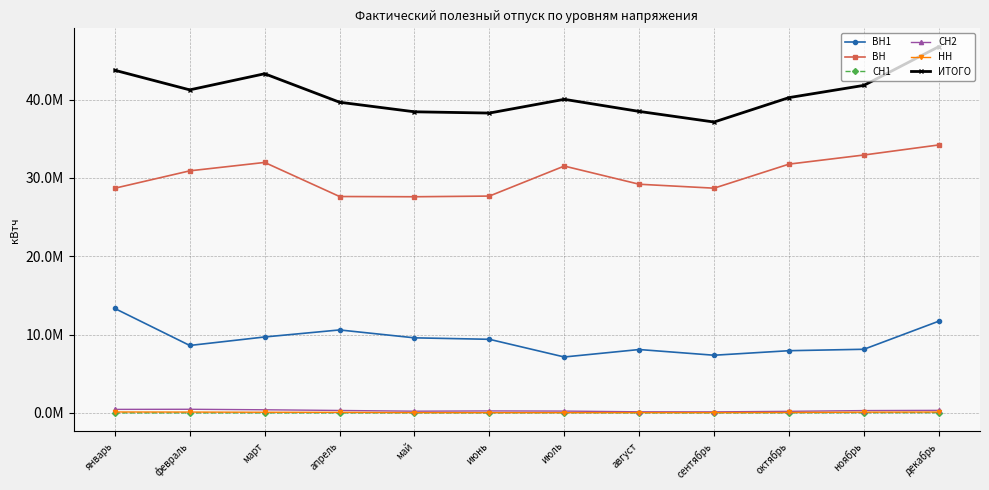

At how many categories does at least one series exceed 7355752?

12